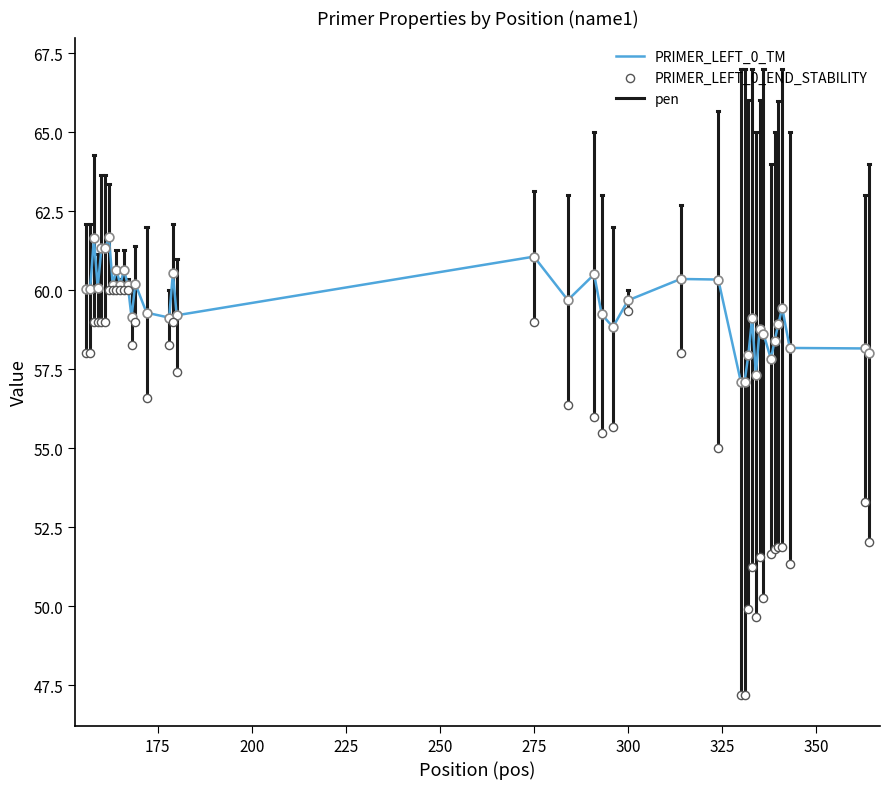

At how many categories does at least one series exceed 57?

40